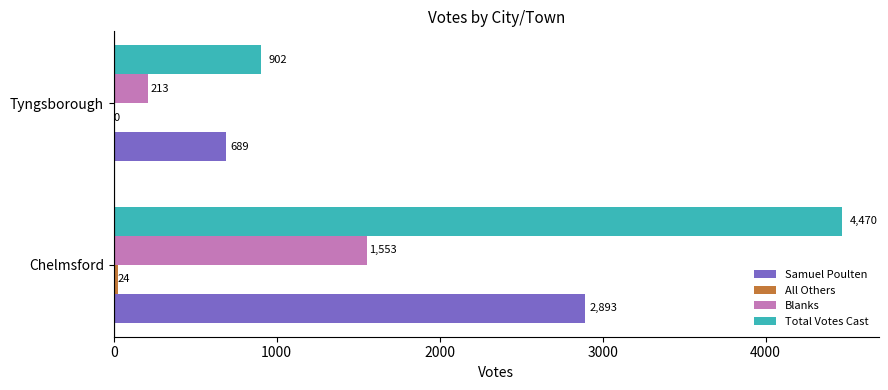

Is it true that Blanks equals 213 at Tyngsborough?

True